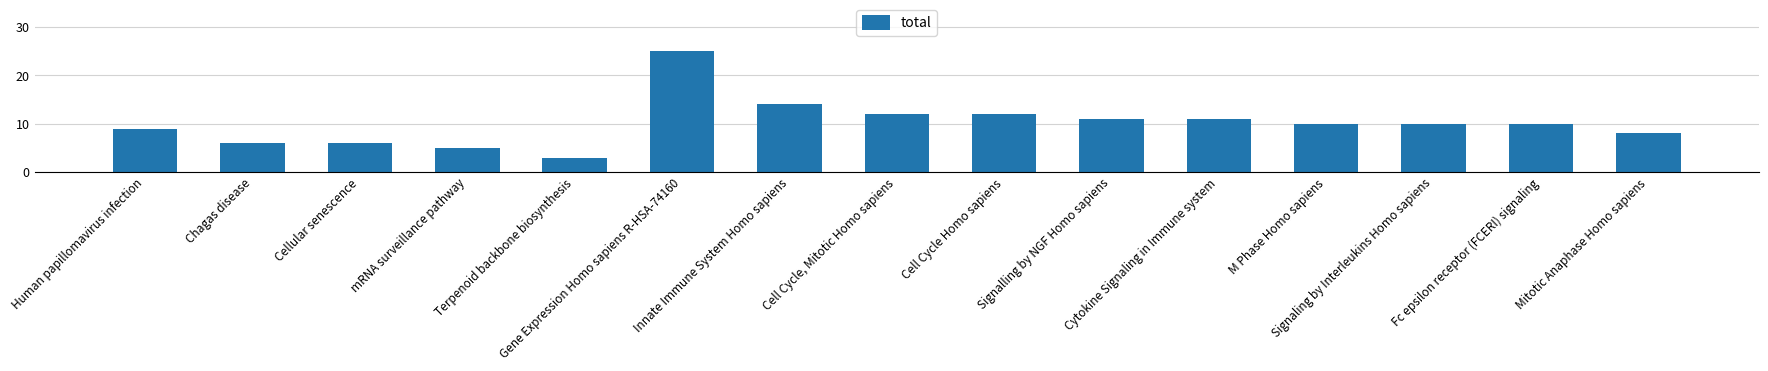

What is the difference between the second highest and second lowest values?

9